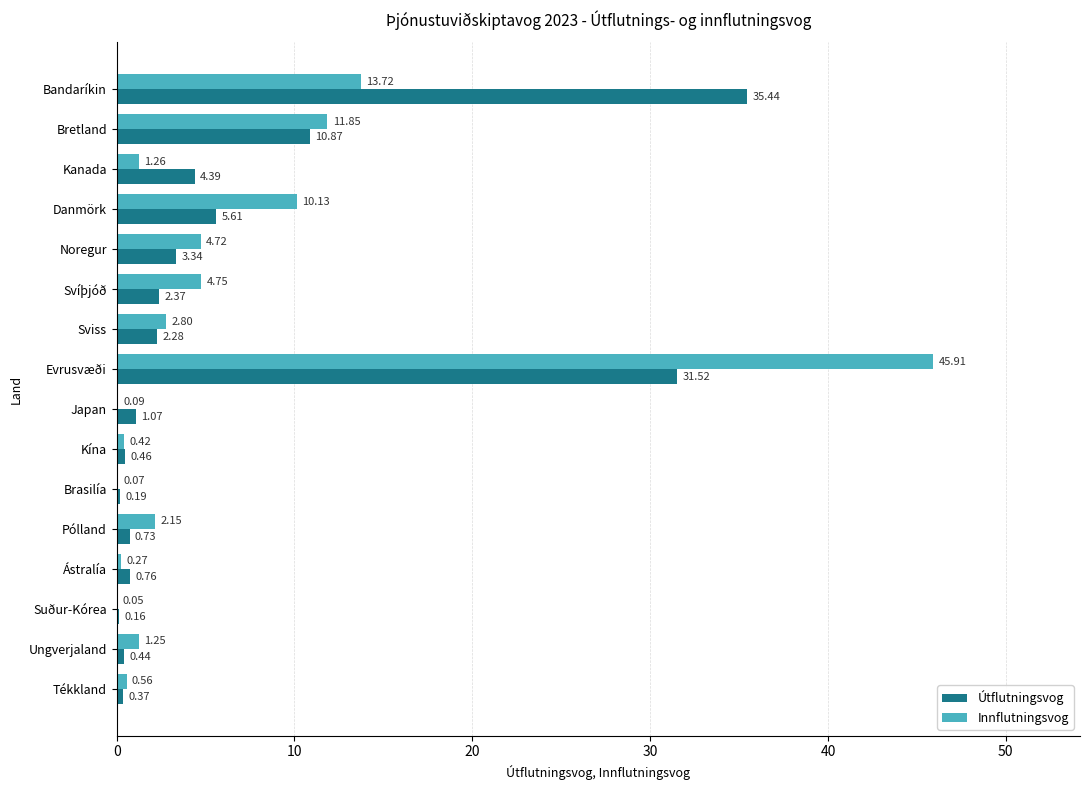

What is the sum of the Innflutningsvog values at Suður-Kórea and Evrusvæði?

46.0